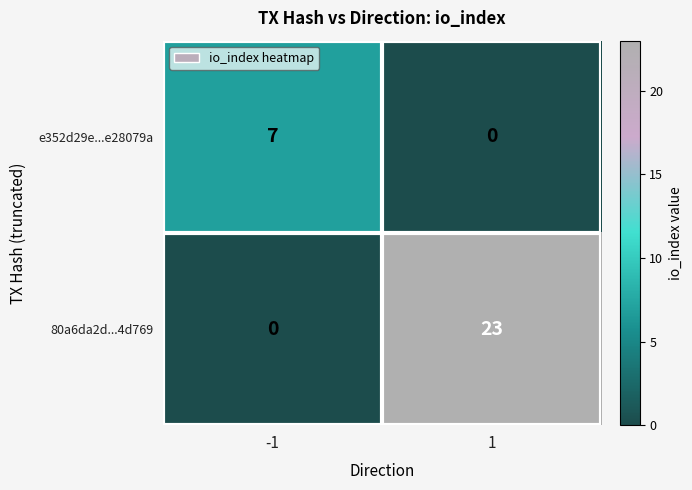

At which category is the sum across all series the highest?

1